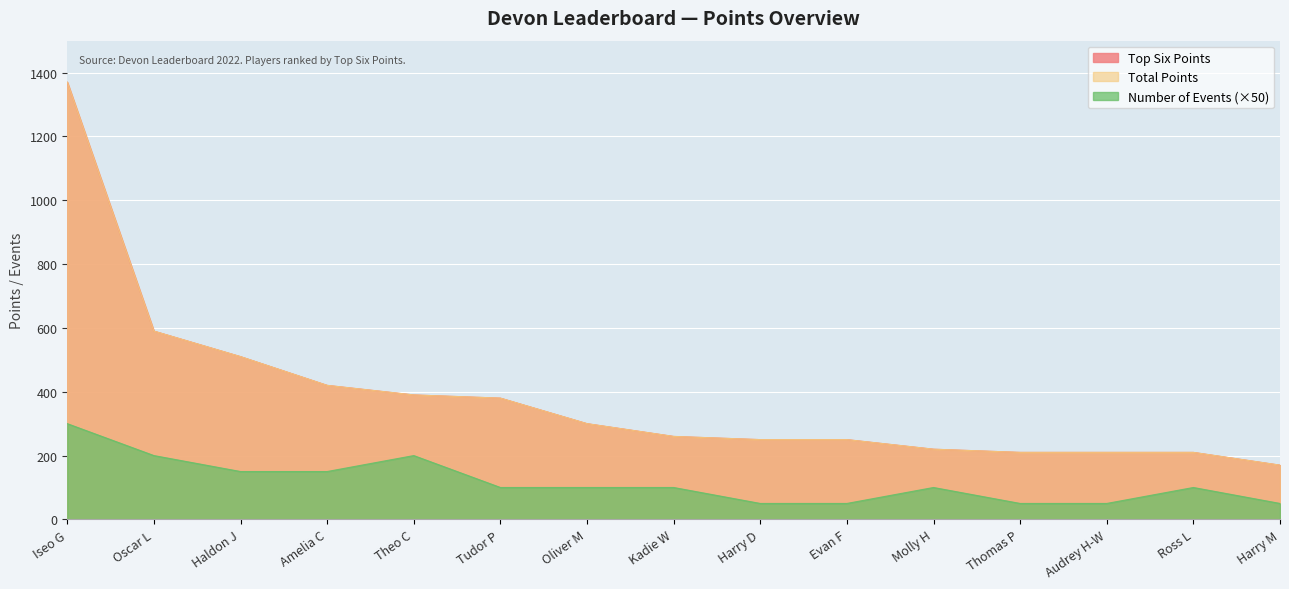

Reading left to right, extract all data points from this chart.

Top Six Points: 1370	590	510	420	390	380	300	260	250	250	220	210	210	210	170
Total Points: 1370	590	510	420	390	380	300	260	250	250	220	210	210	210	170
Number of Events: 300	200	150	150	200	100	100	100	50	50	100	50	50	100	50